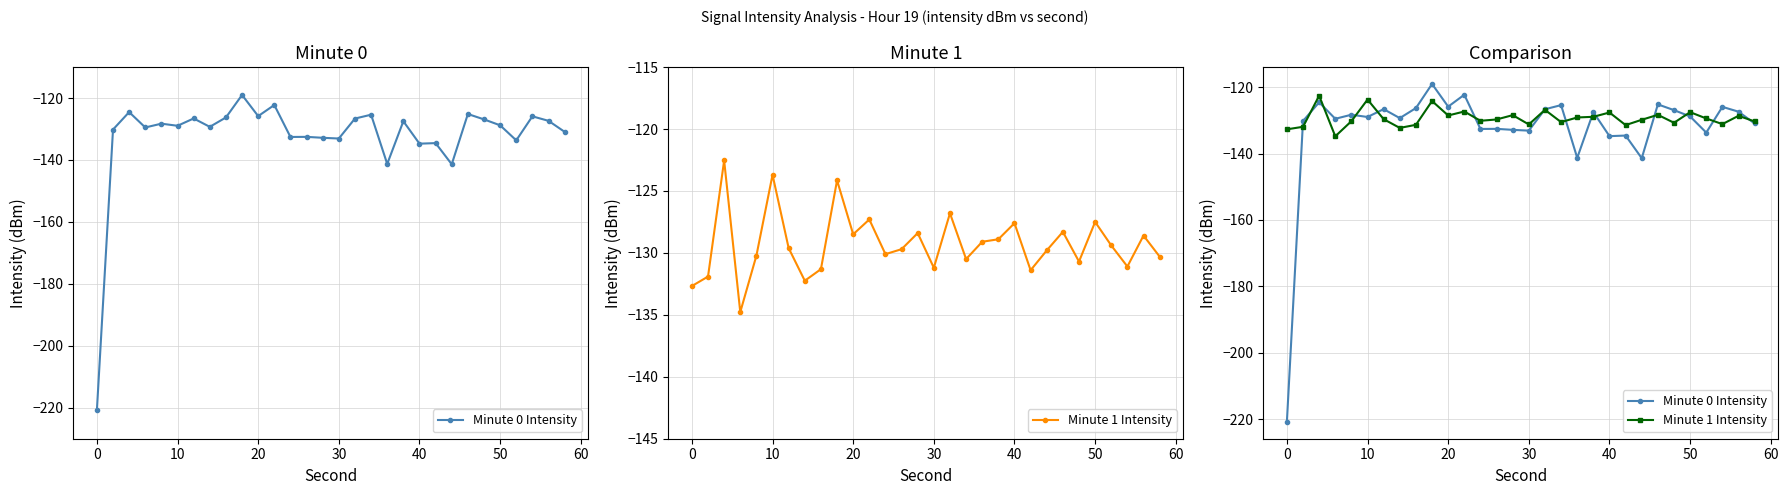

What is the maximum value shown in the chart?

-119.0